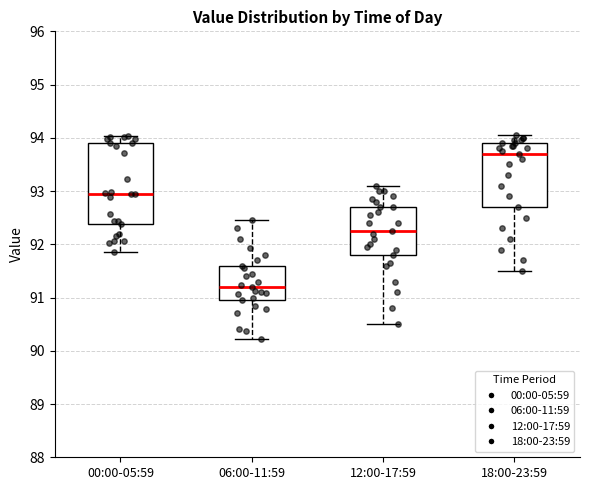

Reading left to right, transcribe this box plot: for each box, give where its median line is, the range the box spans, and where its two whiskers end, as read against the y-axis. The values are not printed on the chart, so give them approximately, as read against the axis.

00:00-05:59: median 93.0, box 92.4 to 93.9, whiskers 91.9 to 94.0
06:00-11:59: median 91.2, box 91.0 to 91.6, whiskers 90.2 to 92.5
12:00-17:59: median 92.3, box 91.8 to 92.7, whiskers 90.5 to 93.1
18:00-23:59: median 93.7, box 92.7 to 93.9, whiskers 91.5 to 94.1